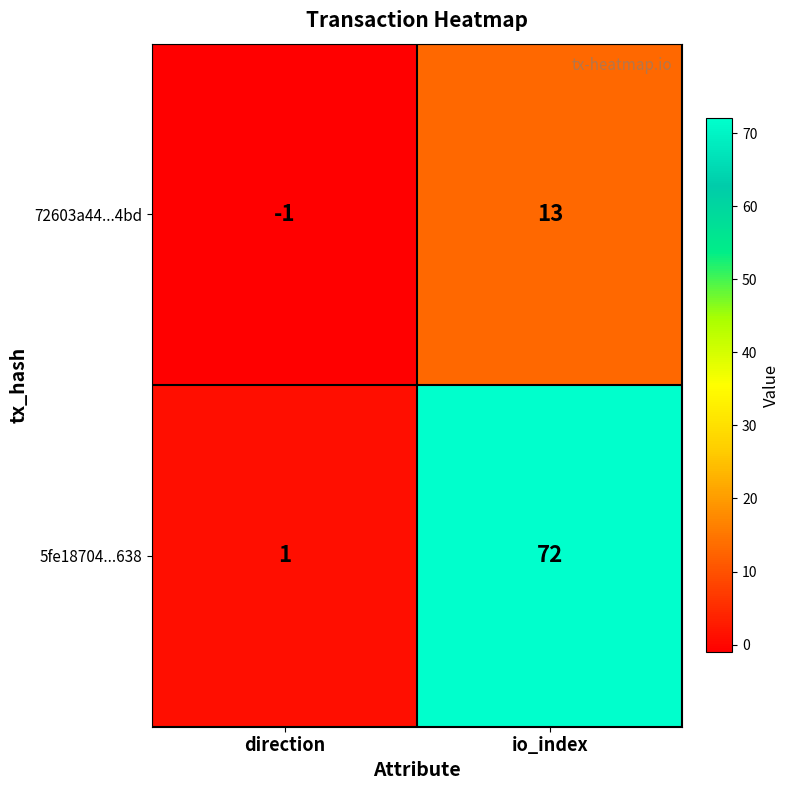

What is the sum of all 5fe18704...638 values?

73